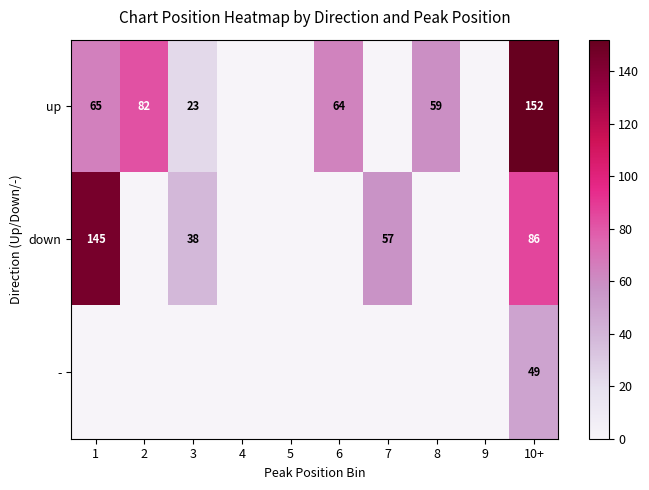

True or false: up has a value of 114 at 1.

False